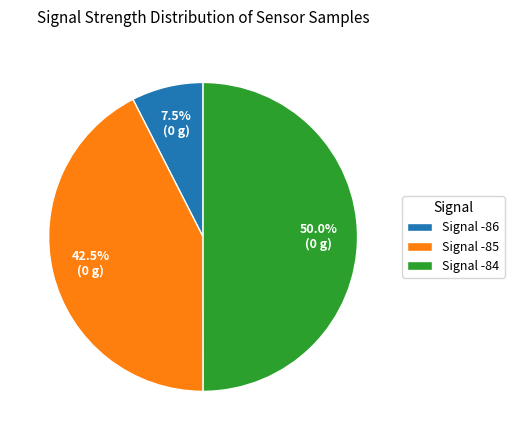

Rank the categories by value from highest to lowest.

Signal -84, Signal -85, Signal -86